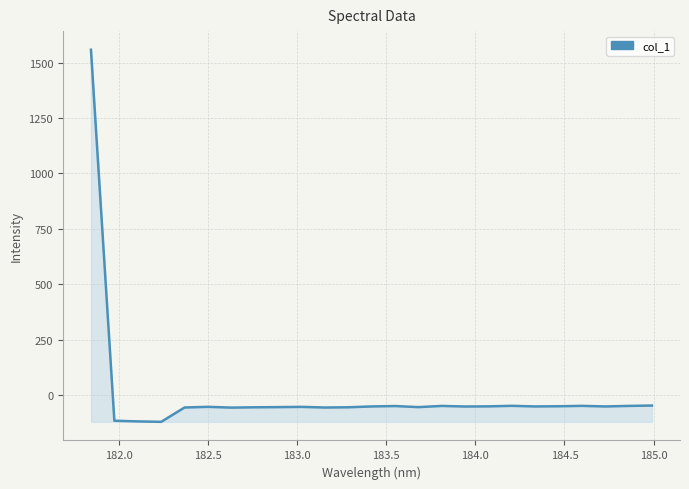

What is the difference between the maximum and minimum values?

1678.4